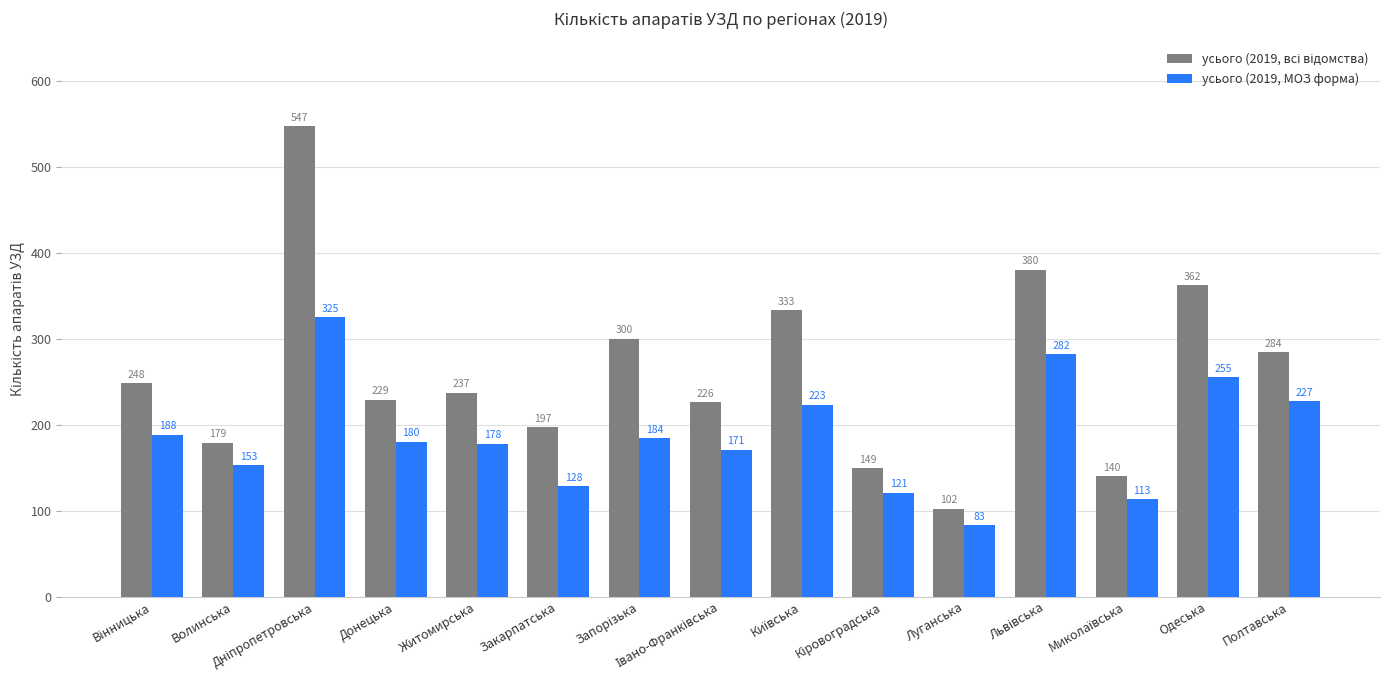

Which category has the lowest value across all series?

Луганська